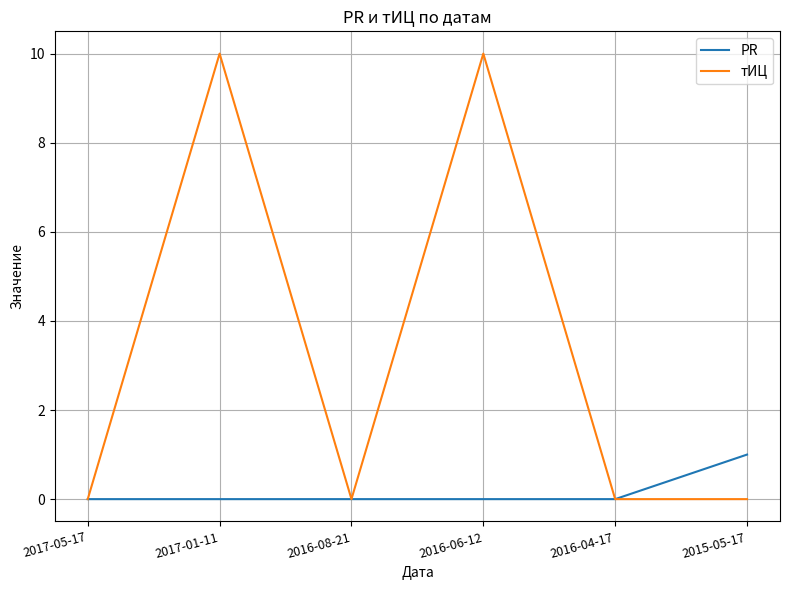

Which series has the largest total across all categories?

тИЦ